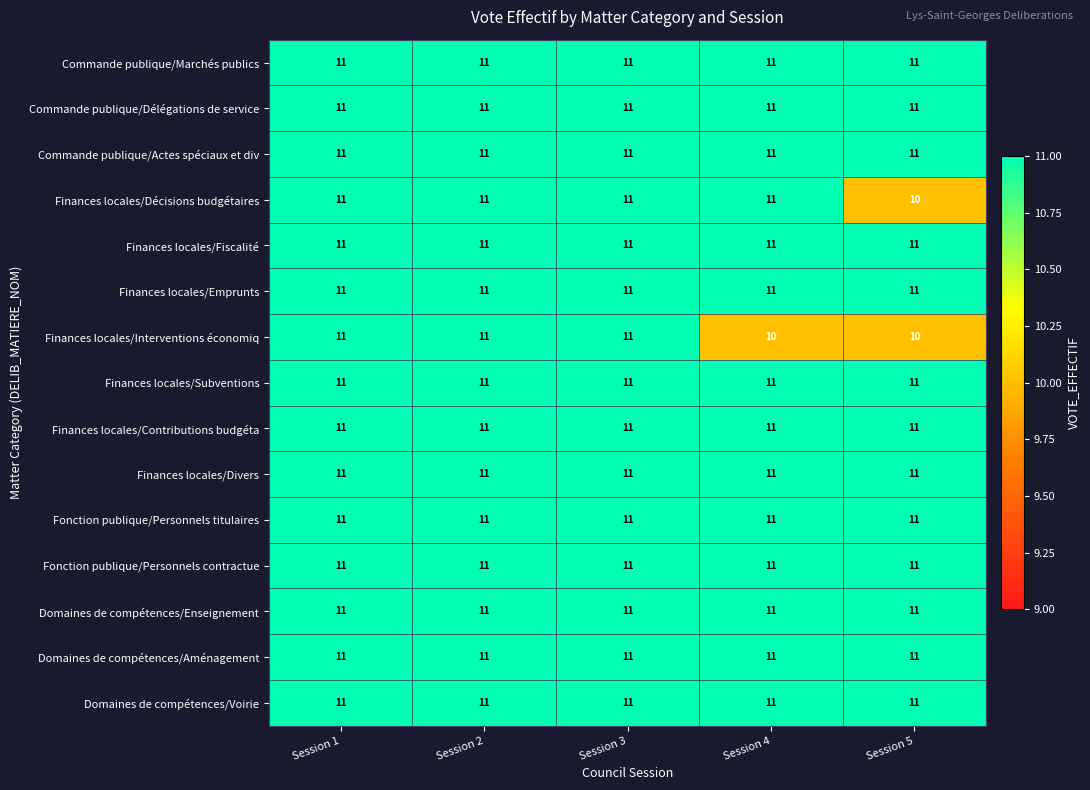

At how many categories does at least one series exceed 10?

5